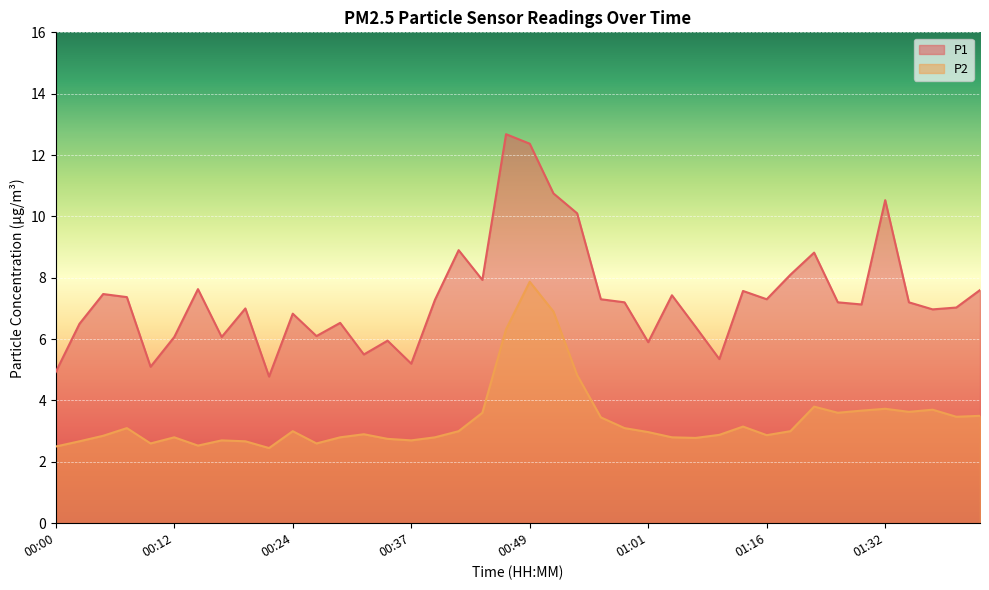

What is the approximate value of P2 at 01:27?

3.7